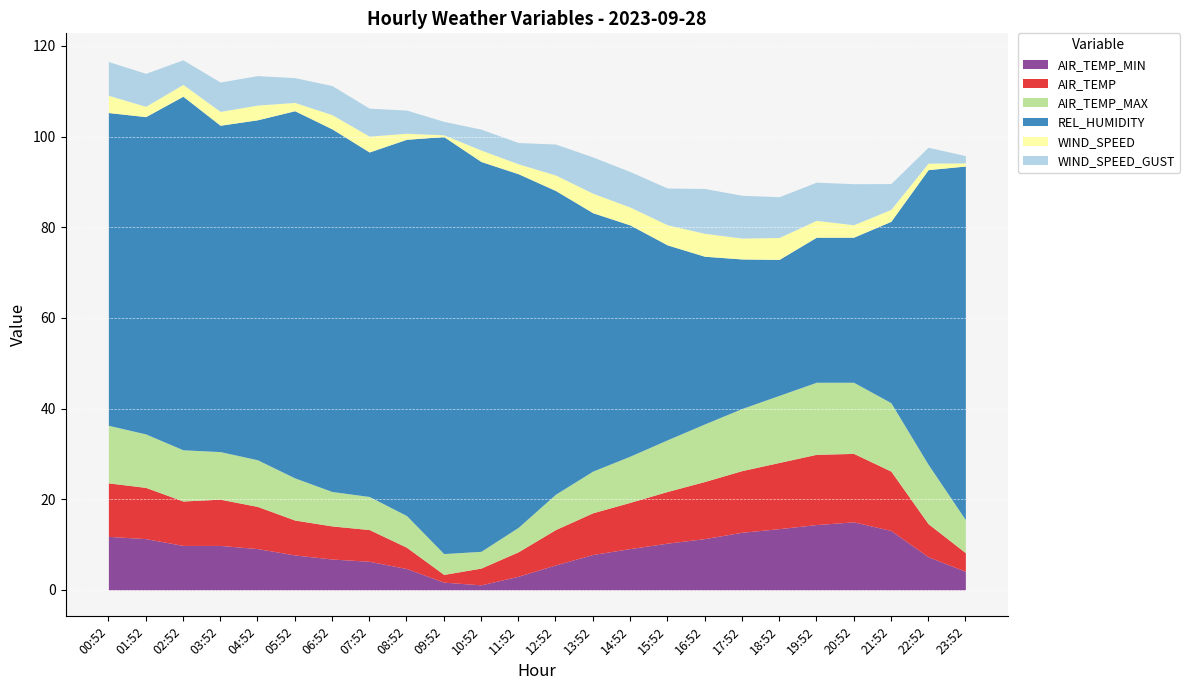

How many values in the AIR_TEMP_MAX series exceed 10?

14